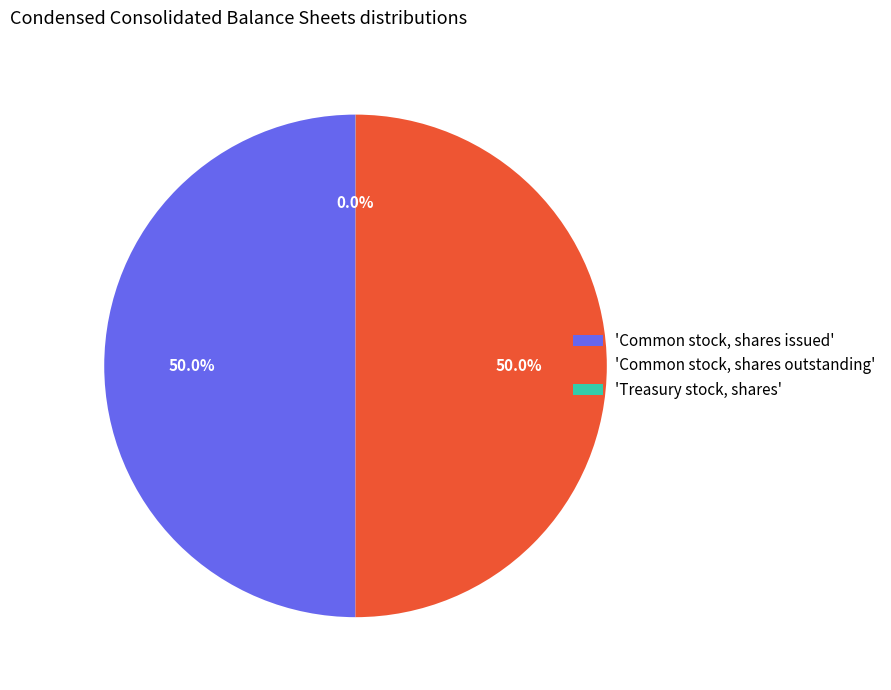

To the nearest percent, what is the average slice percentage?

33%